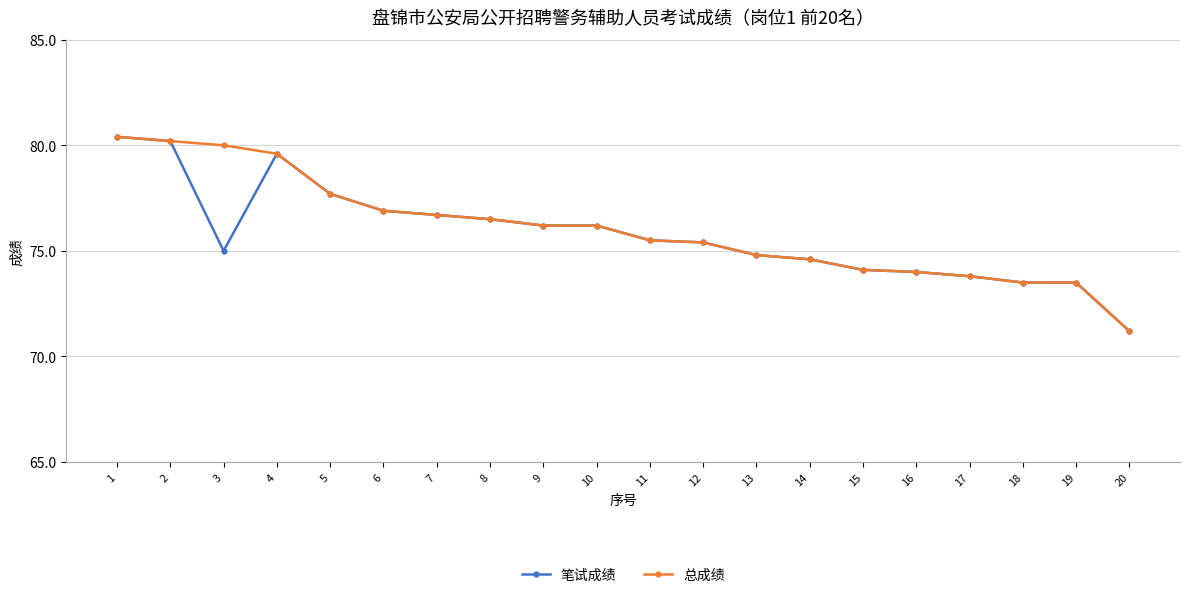

At how many categories does at least one series exceed 75?

12